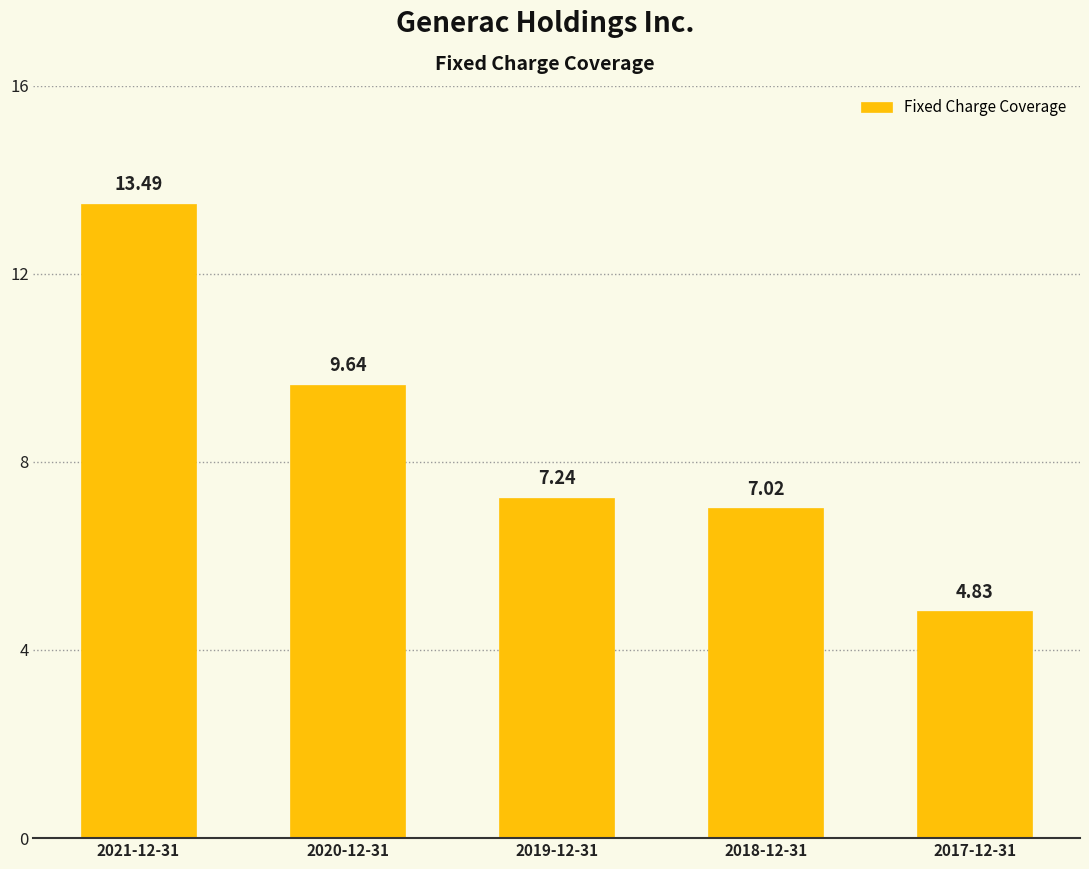

What is the ratio of the value at 2017-12-31 to the value at 2019-12-31?

0.7